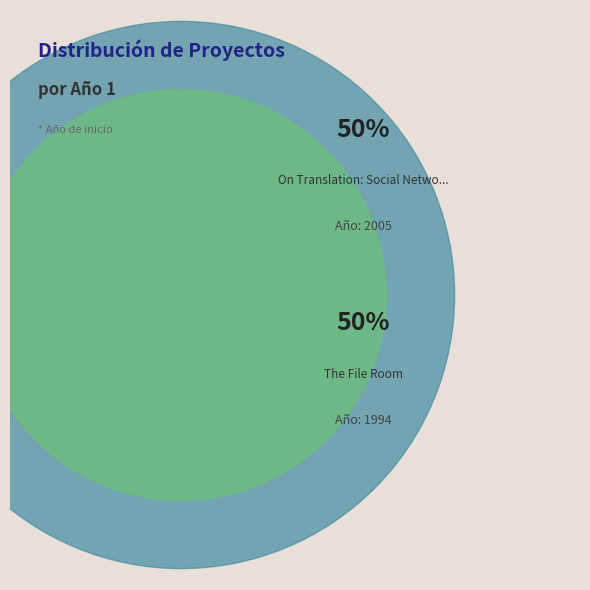

What is the change in value from On Translation: Social Network to The File Room?

-11